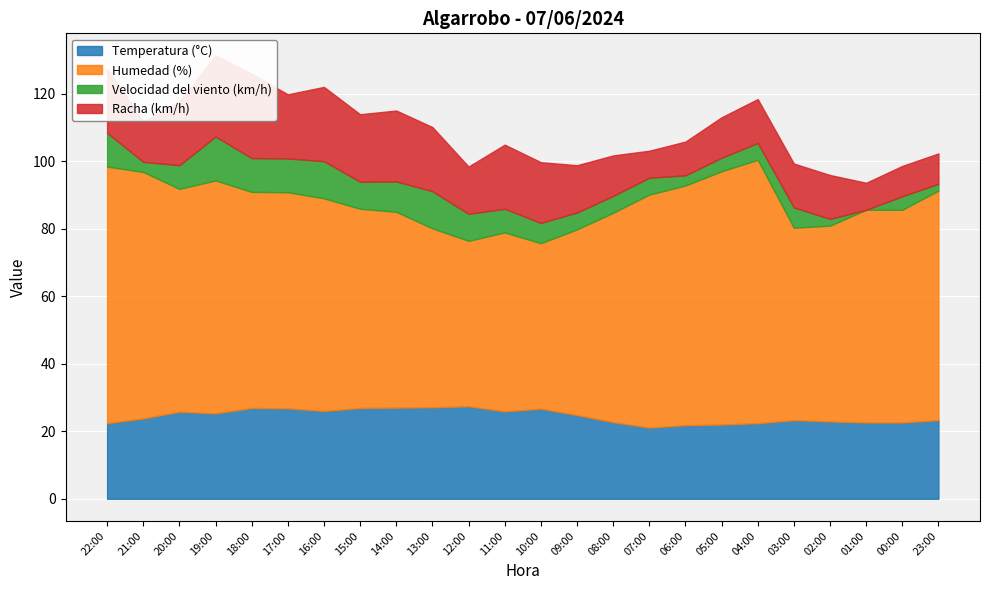

How many data points in Racha (km/h) are less than 14?

11